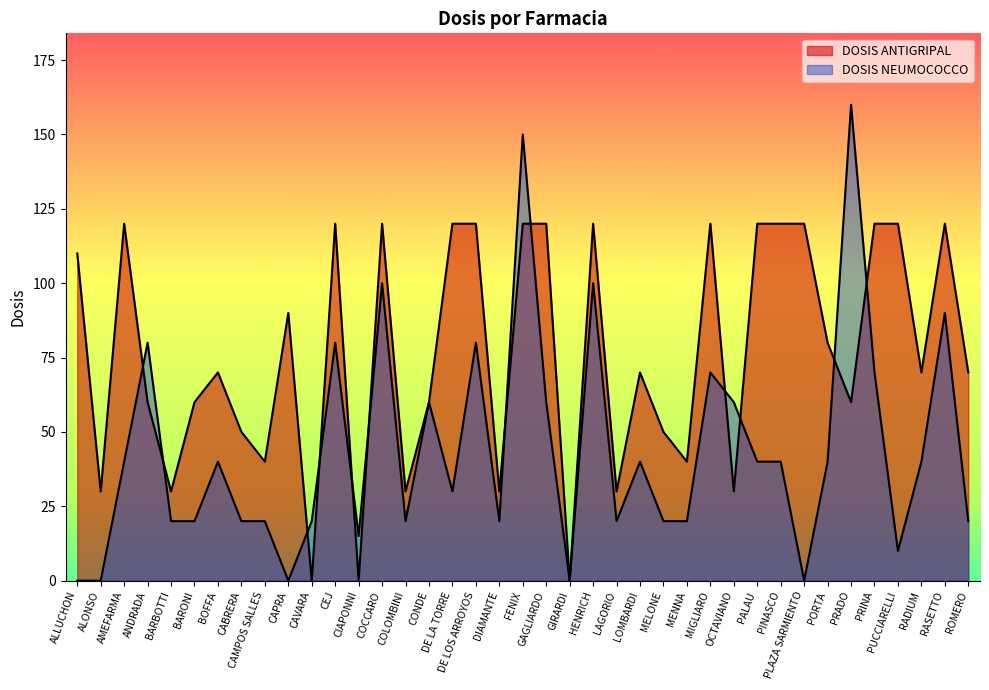

True or false: DOSIS ANTIGRIPAL has more than 1 points higher than both neighbors.

True